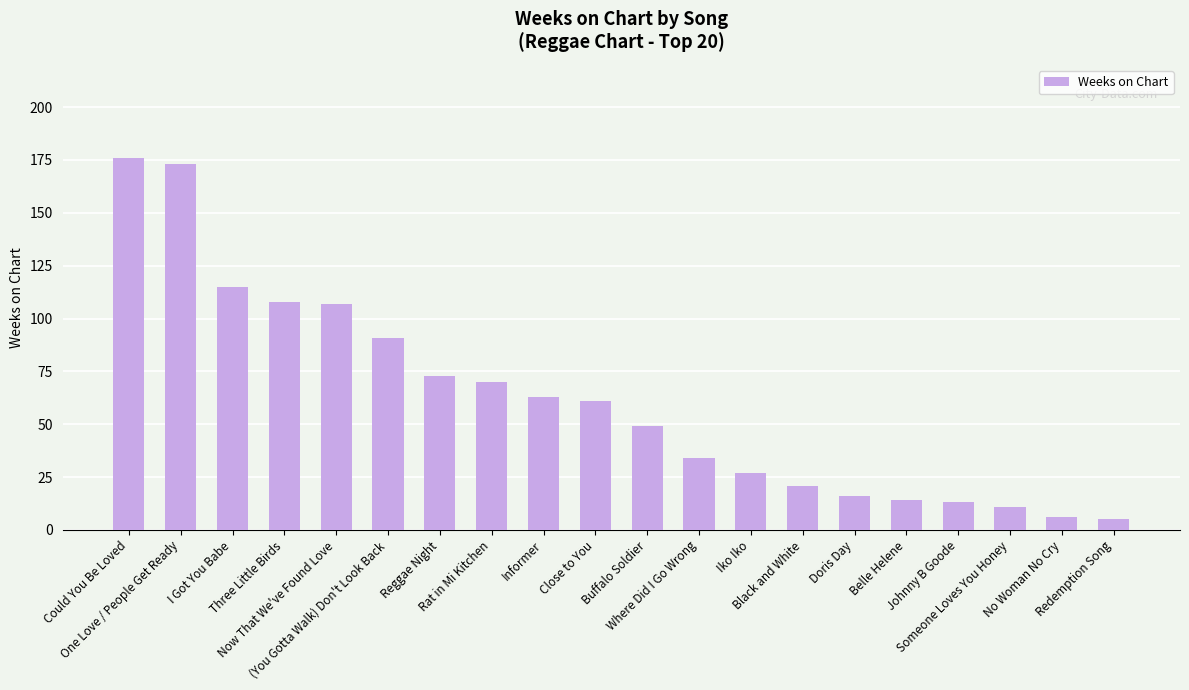

What is the smallest value displayed?

5